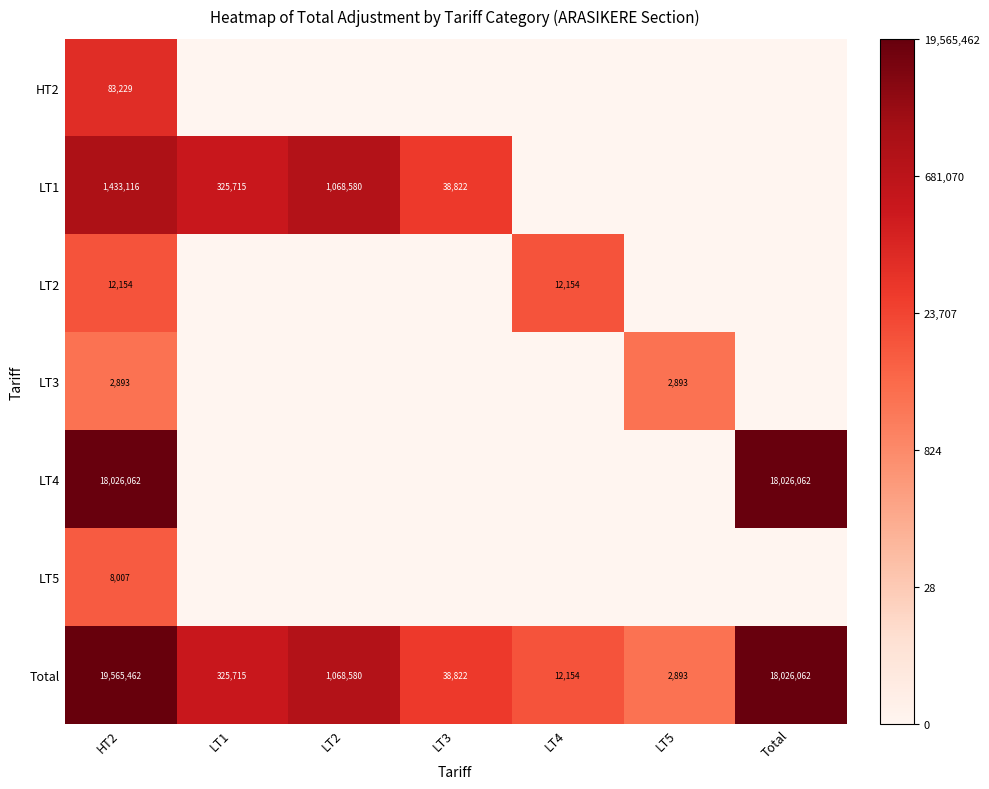

At which label does Total reach its minimum?

LT5